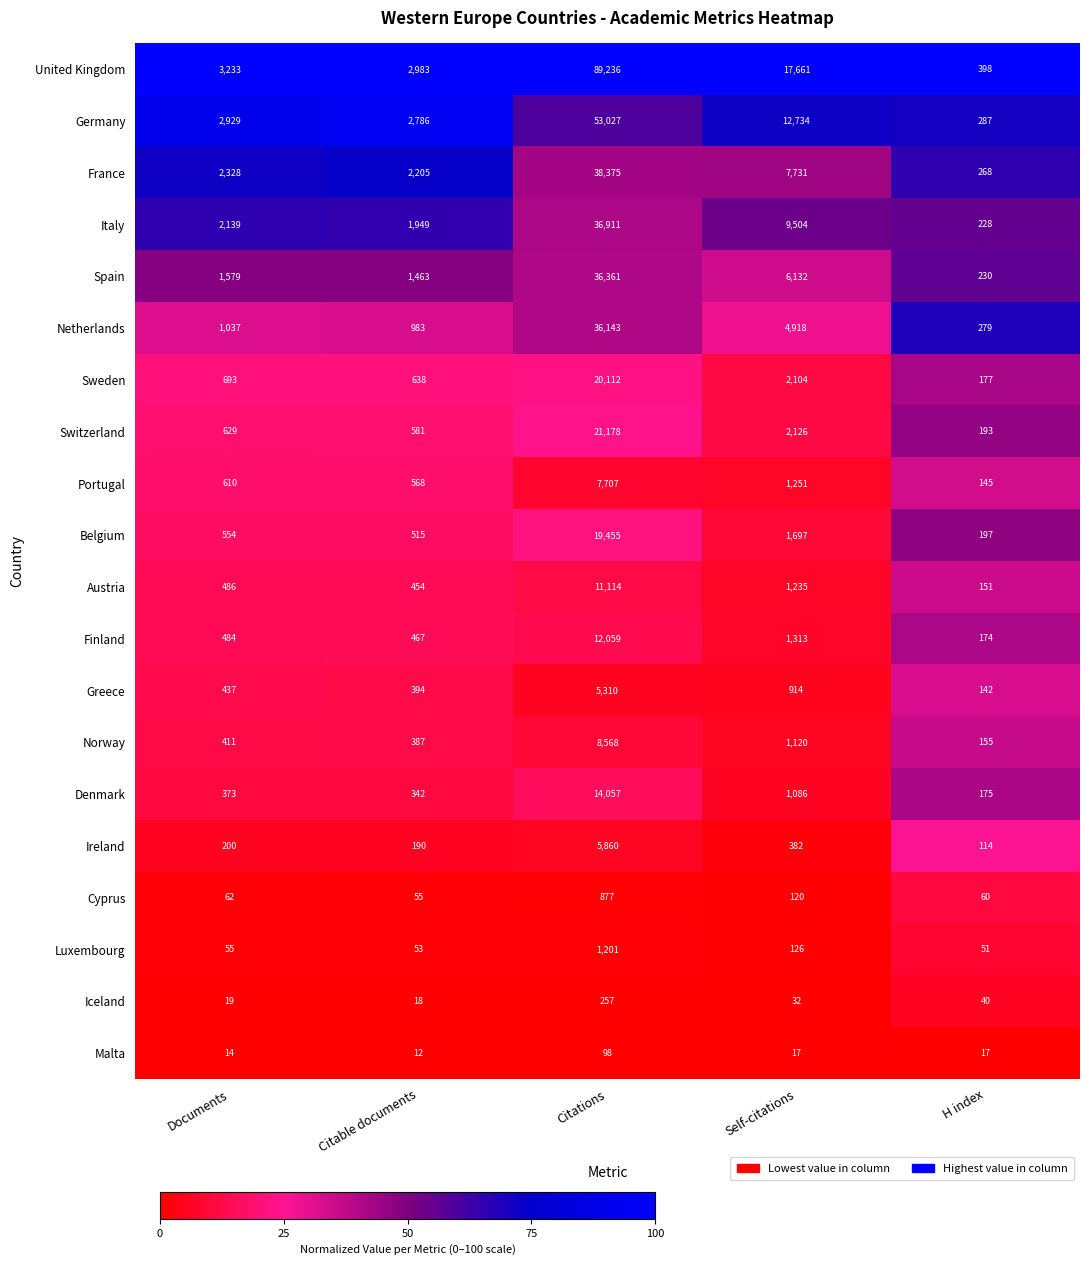

What is the difference between the Belgium values at Citations and H index?

19258